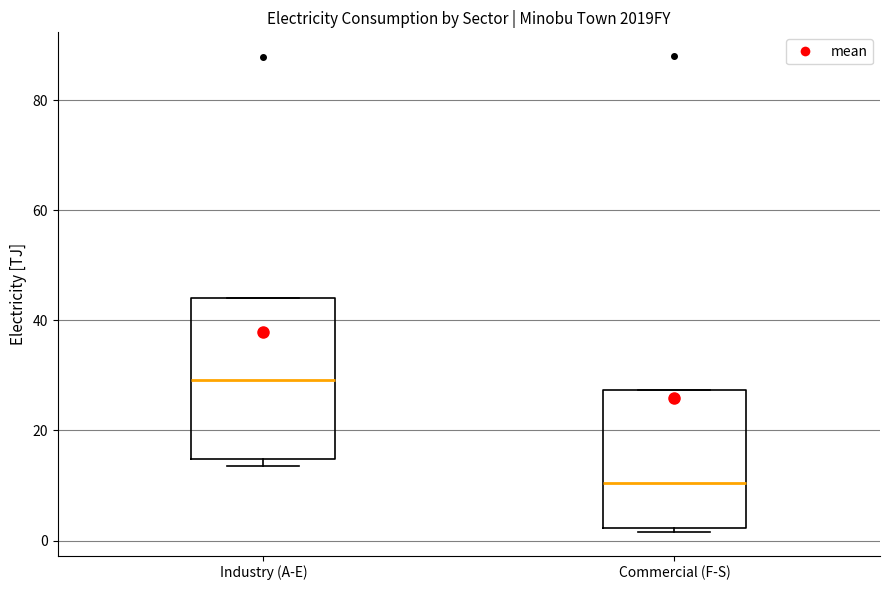

Reading left to right, read every box against the y-axis: the position of its median line, the range the box covers, and the ends of its whiskers. The values are not printed on the chart, so give them approximately, as read against the axis.

Industry (A-E): median 30, box 14 to 44, whiskers 14 (just below the box's lower edge) to 44
Commercial (F-S): median 10, box 2 to 28, whiskers 2 (just below the box's lower edge) to 28